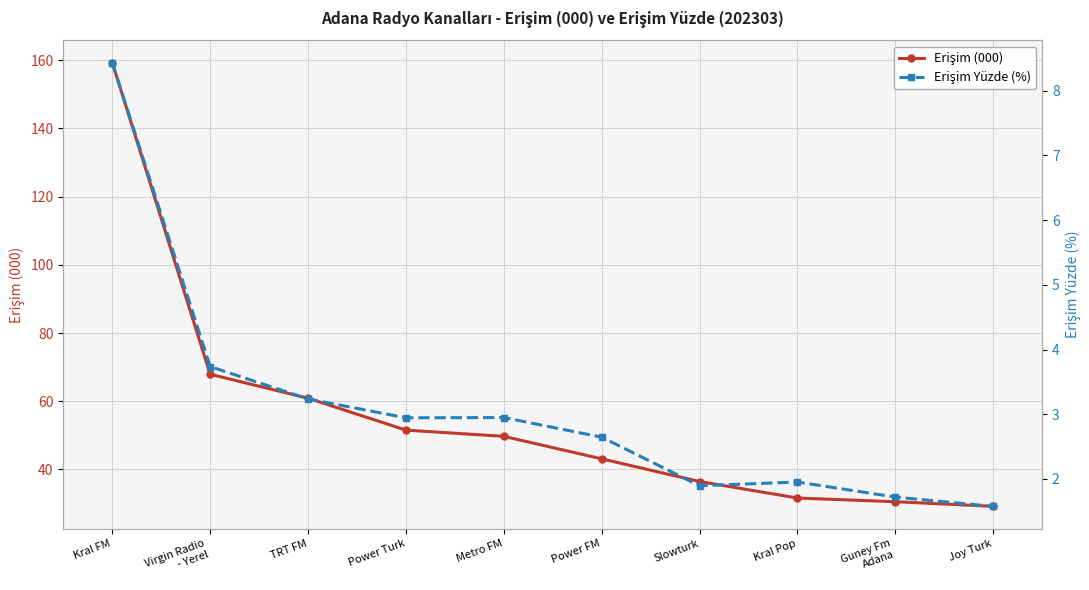

True or false: Erişim Yüzde (%) has a value of 5.3 at Virgin Radio
- Yerel.

False